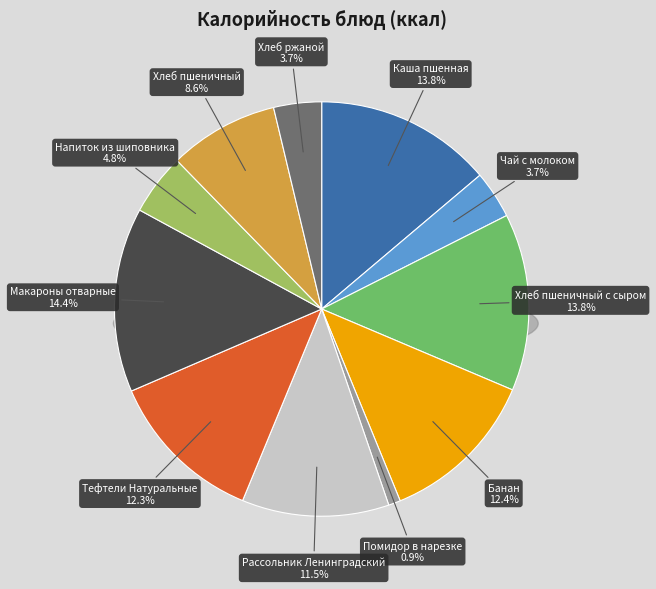

To the nearest percent, what portion does Макароны отварные represent?

14%